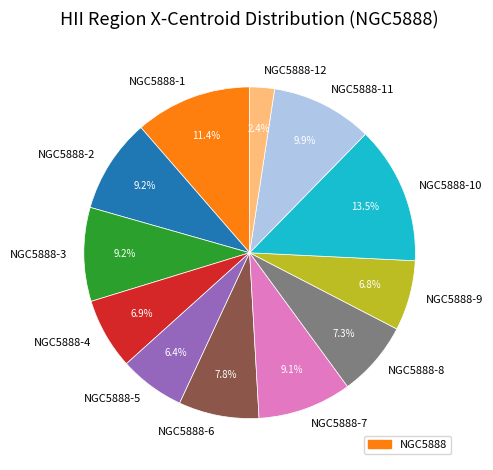

Which category has the biggest portion of the pie?

NGC5888-10